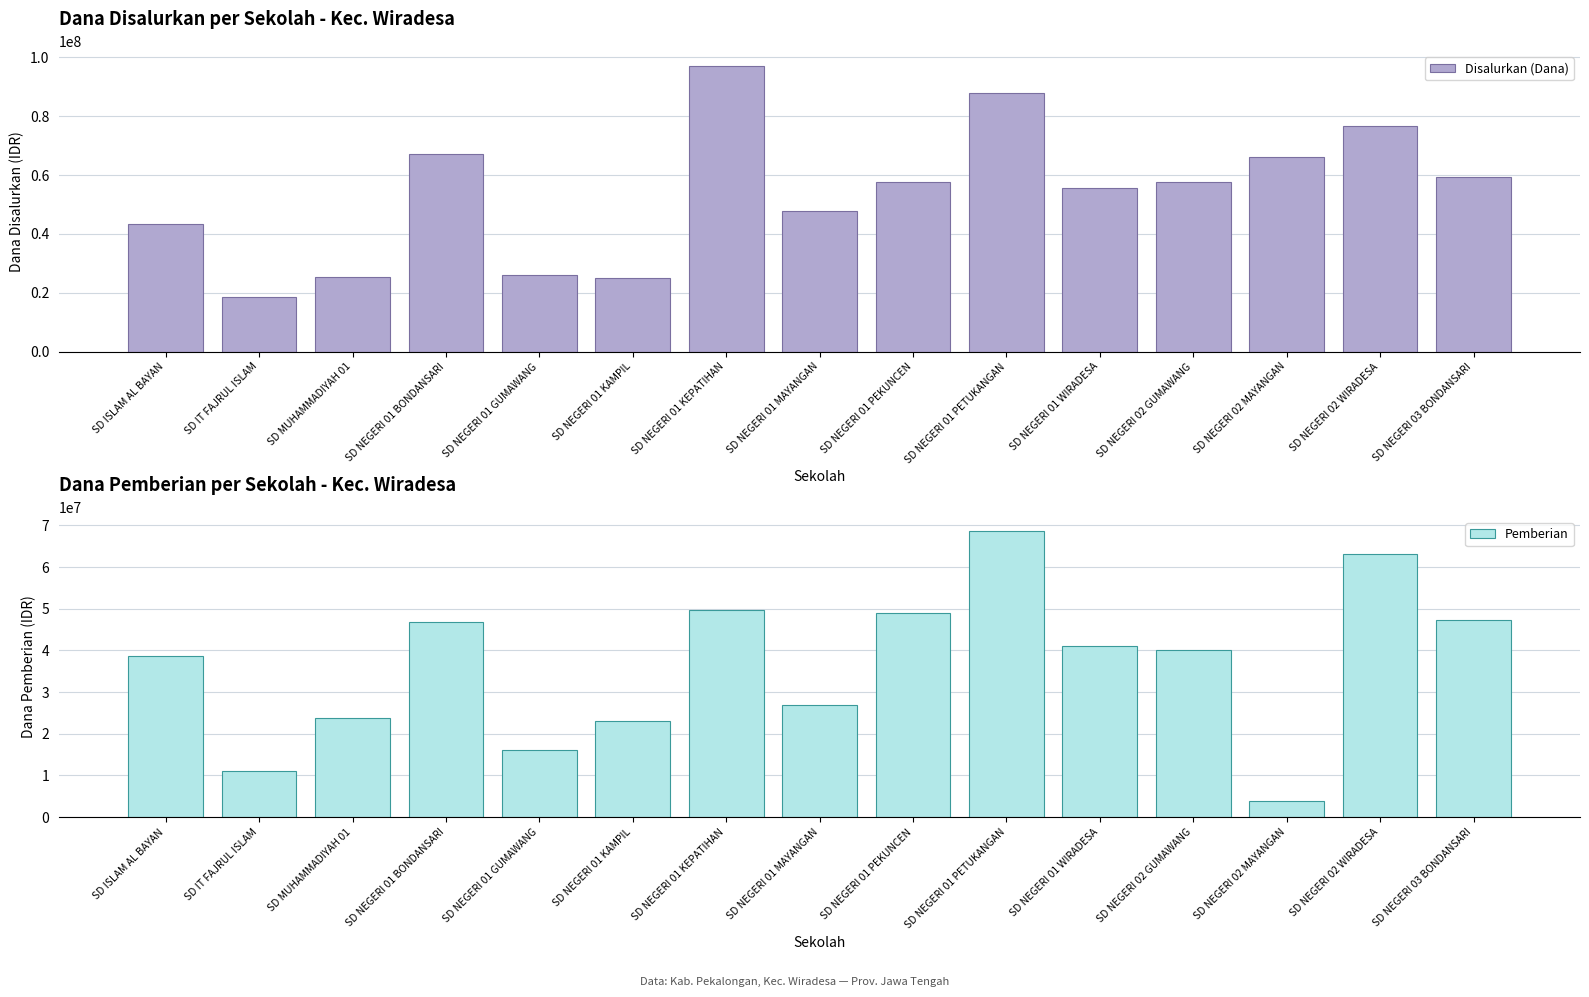

Where is Pemberian nearest to the value 36225000?

SD ISLAM AL BAYAN